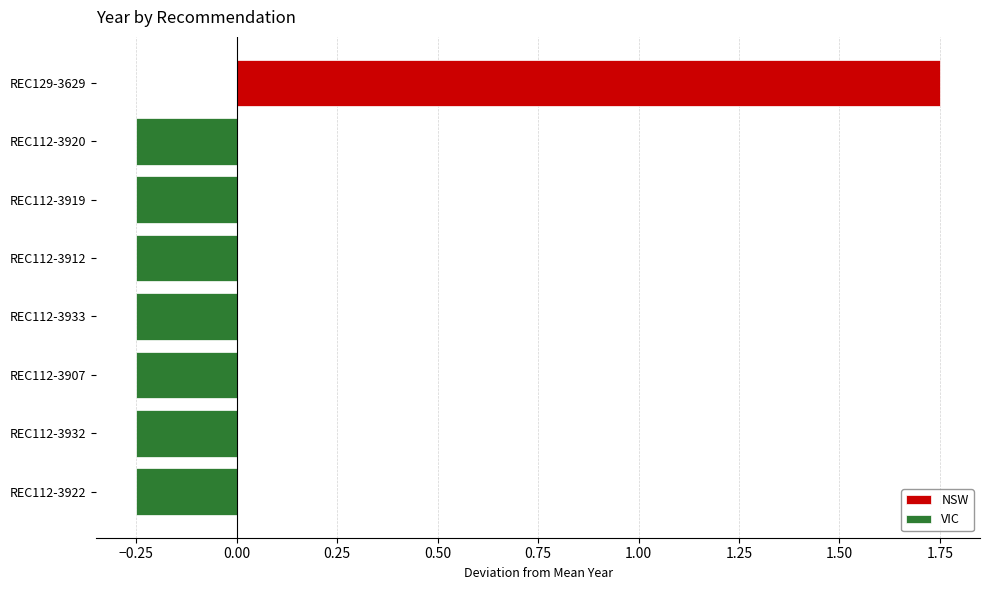

Are the bars horizontal?

Yes